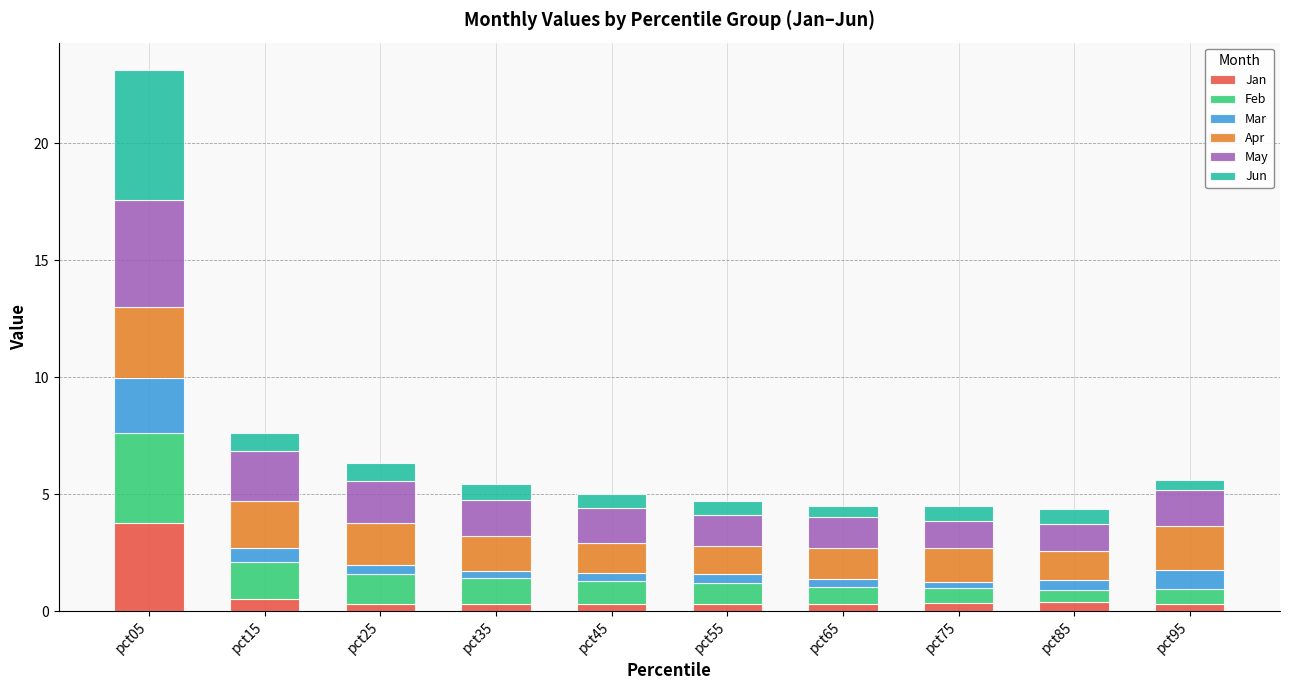

What are all the series names shown in the legend?

Jan, Feb, Mar, Apr, May, Jun